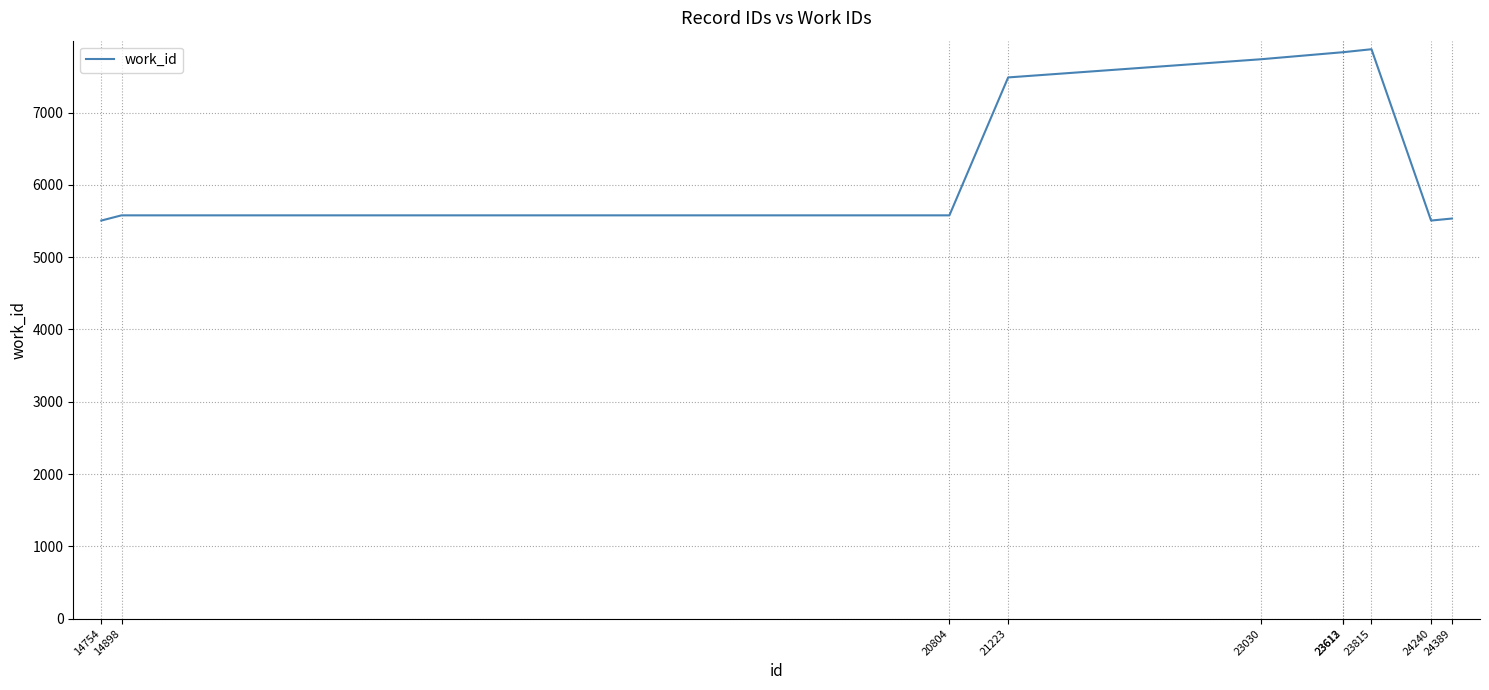

Count the number of data series in this chart.

1